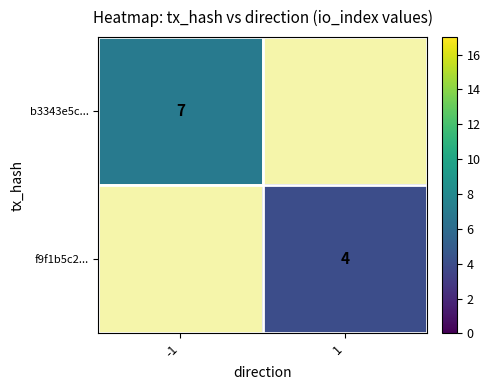

The b3343e5c... series shows 4 at -1. True or false?

False